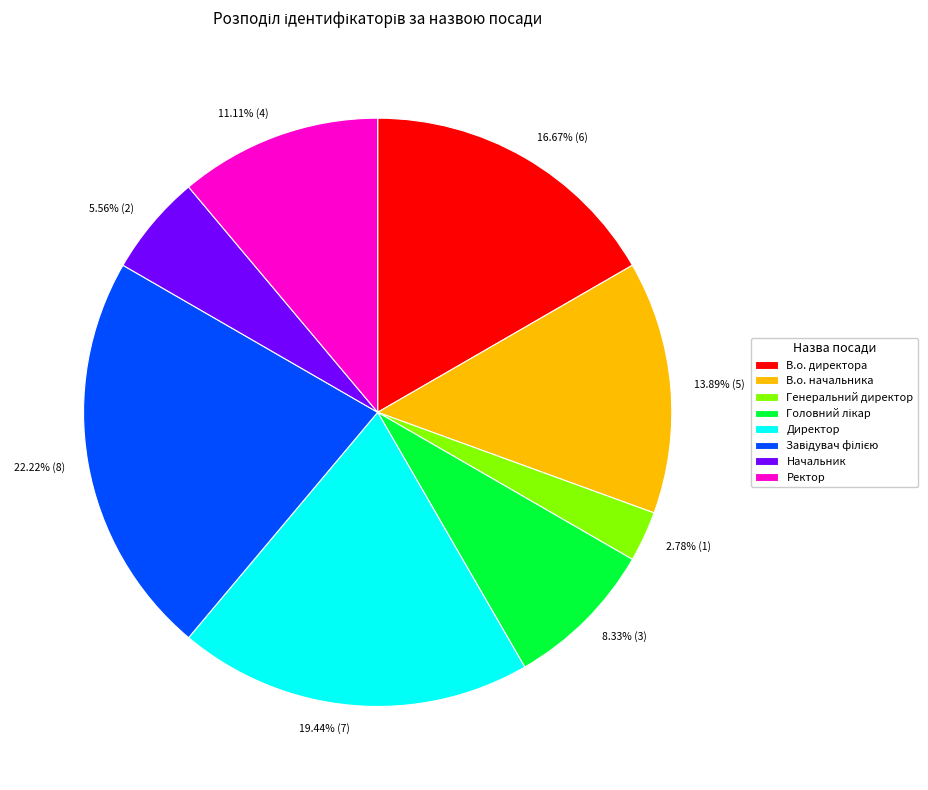

Does any single category account for the majority?

No